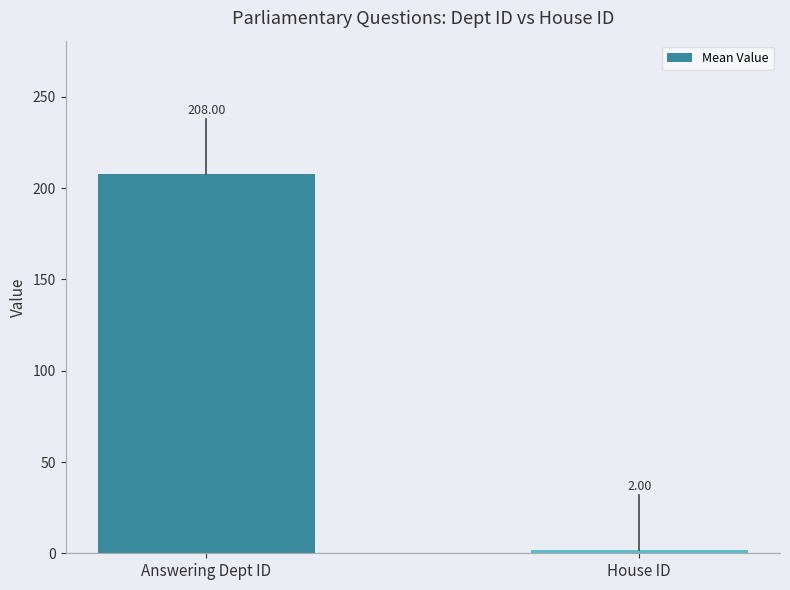

Rank the categories by value from highest to lowest.

Answering Dept ID, House ID